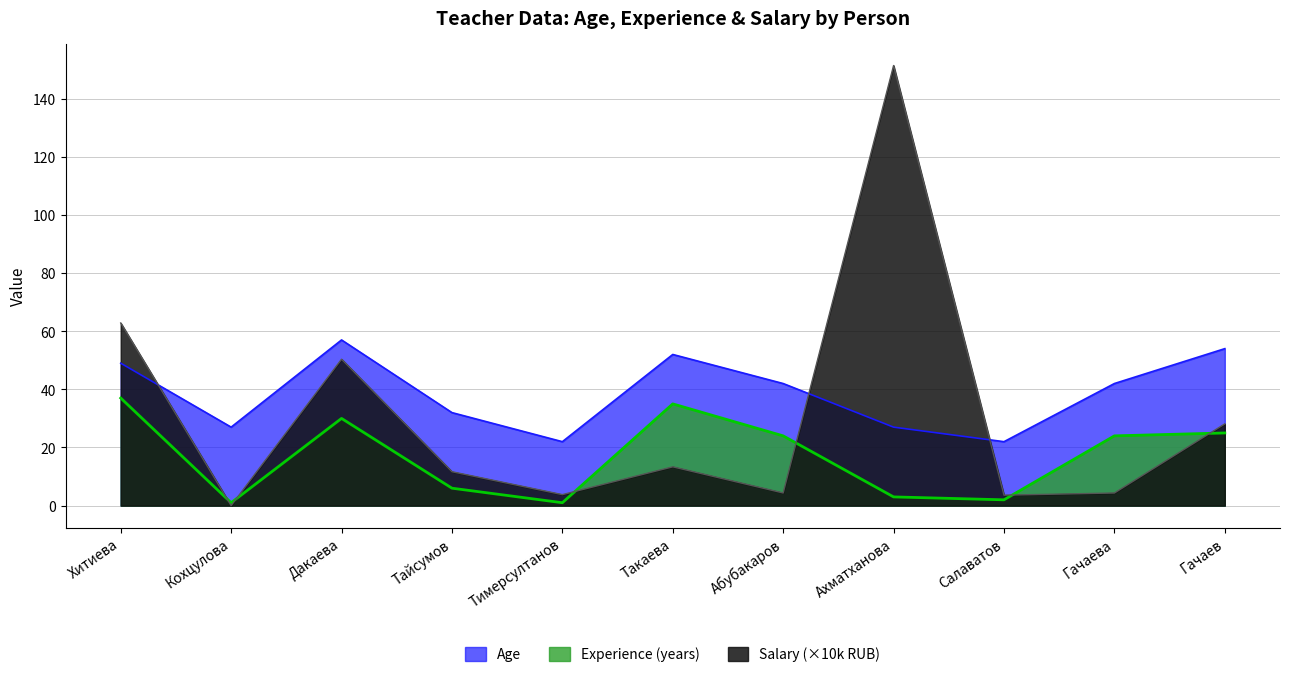

Where is the first local maximum for Experience?

Дакаева